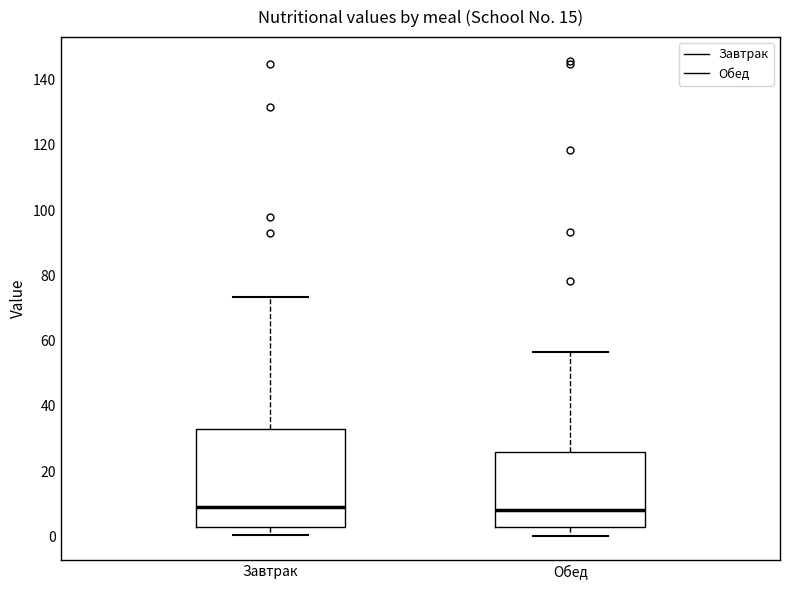

Where does the lower whisker of the box for Завтрак end on the y-axis? The values are not printed on the chart, so give them approximately, as read against the axis.

0